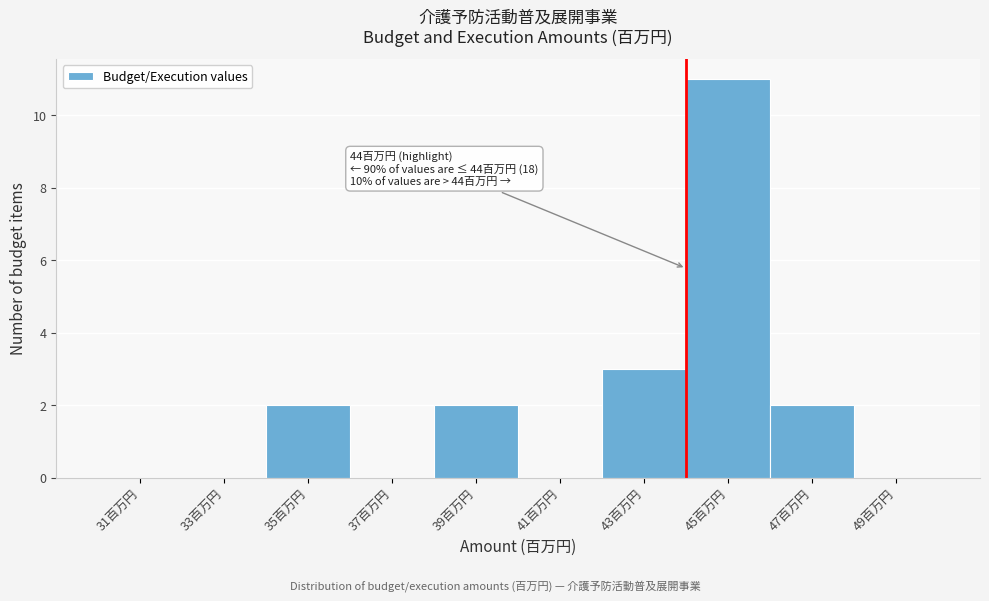

Over which range of the x-axis is the bar tallest?

44 to 46